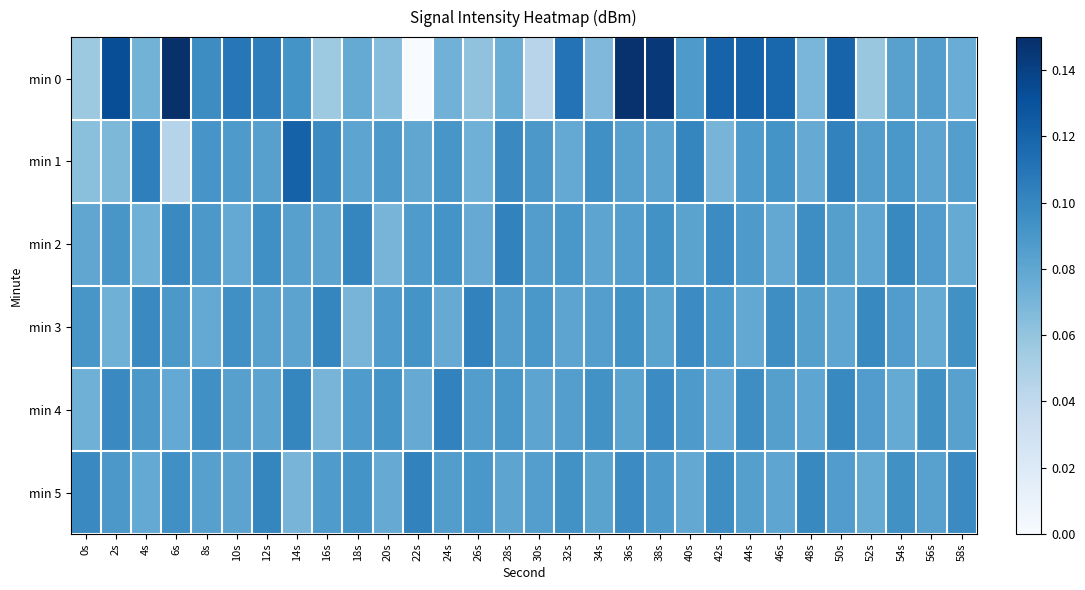

At how many categories does at least one series exceed 0?

30